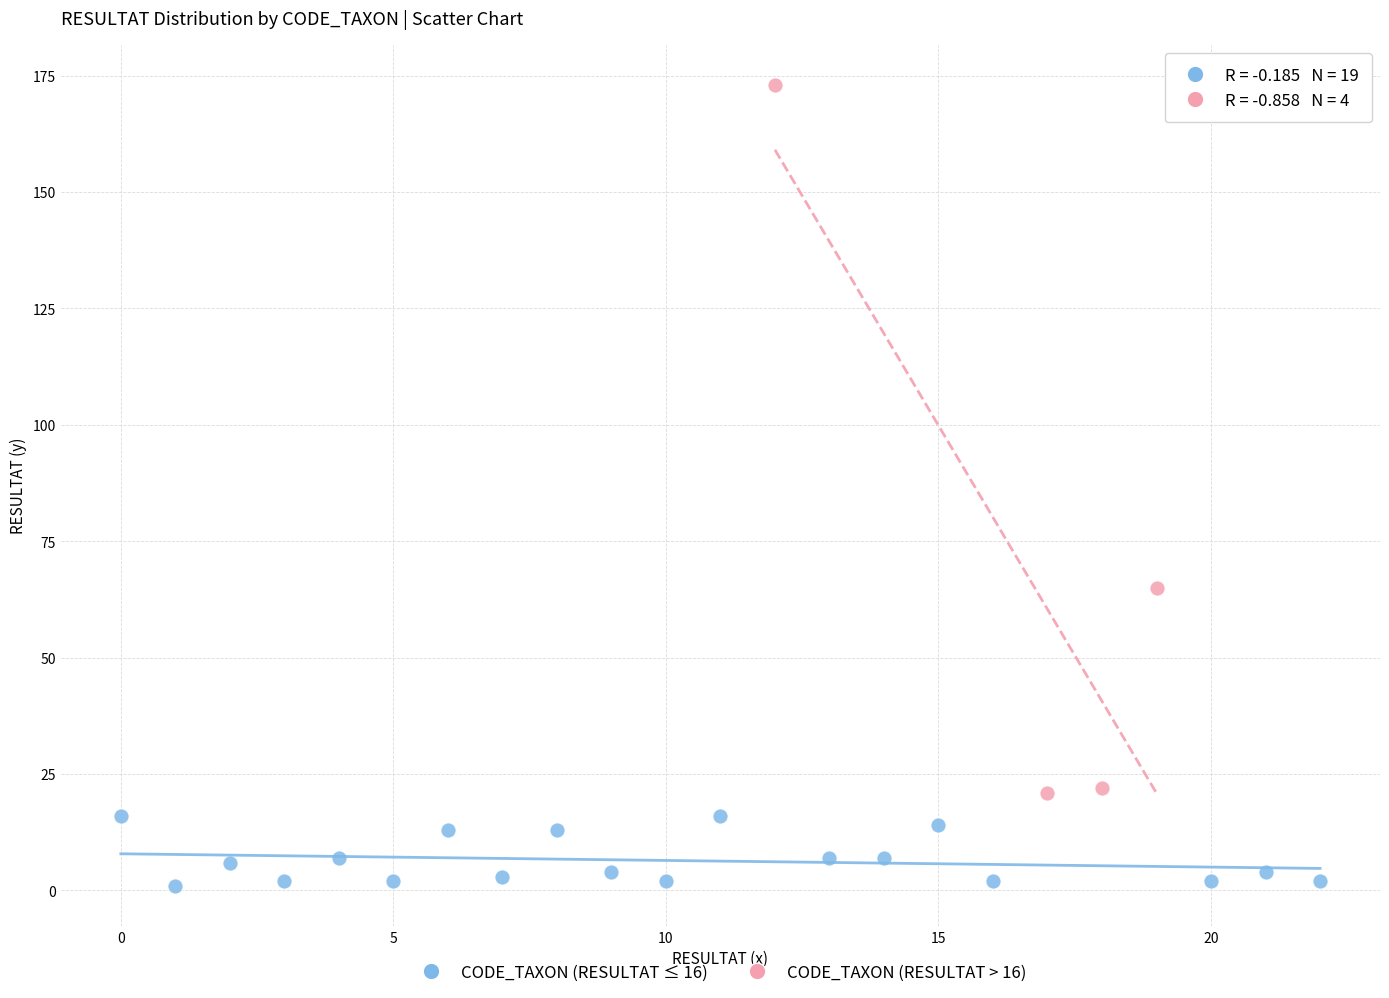

Which series has the largest Y range (max minus min)?

CODE_TAXON (RESULTAT > 16)